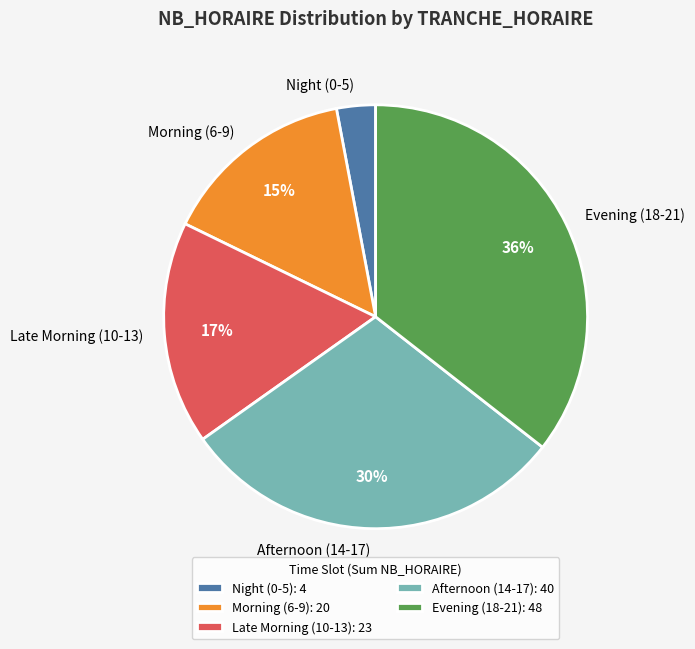

Is it true that Late Morning (10-13) is 3% of the pie?

False